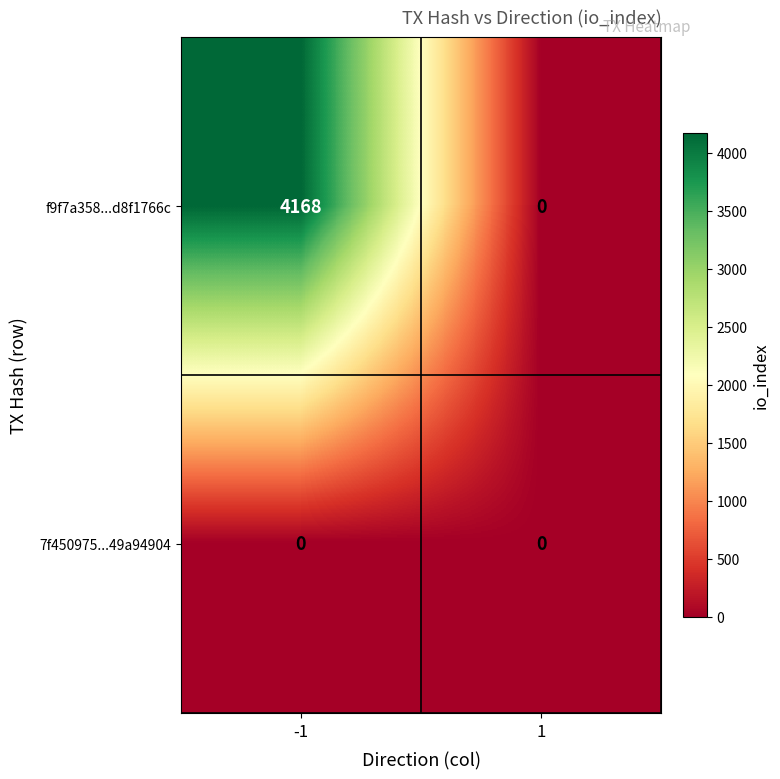

Between -1 and 1, which series saw the biggest shift?

f9f7a358...d8f1766c